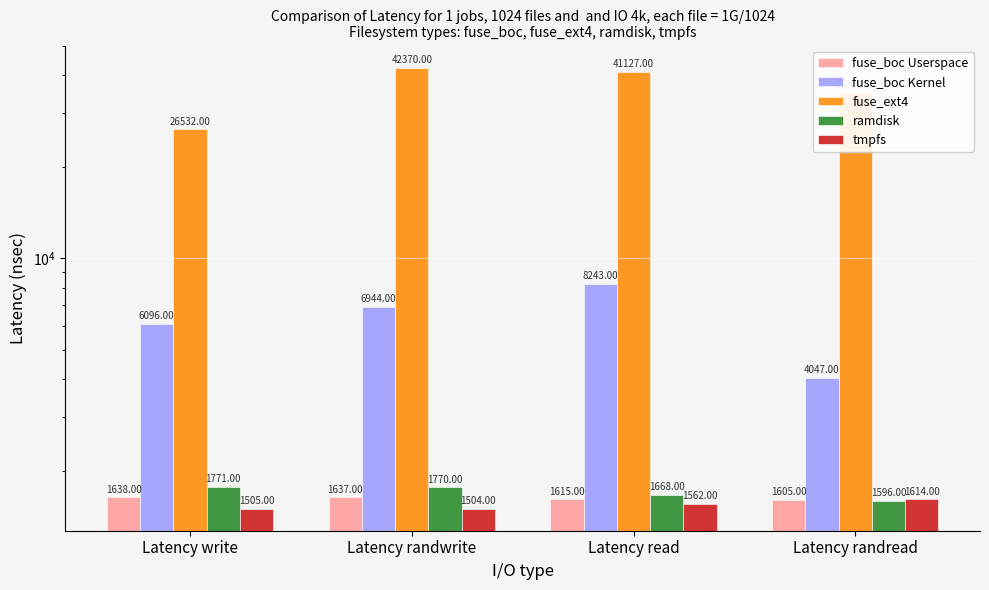

At which label is fuse_ext4 closest to 34451?

Latency randread